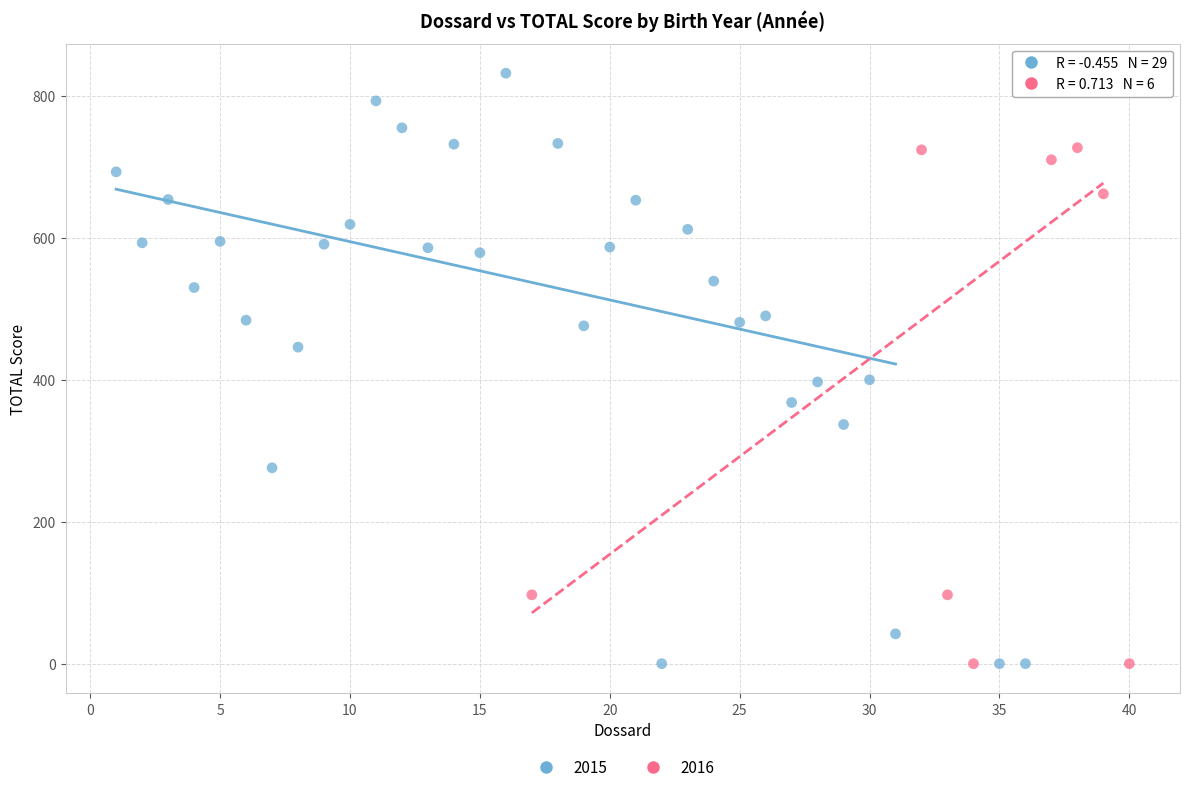

Which series has the widest spread of Y values?

2015